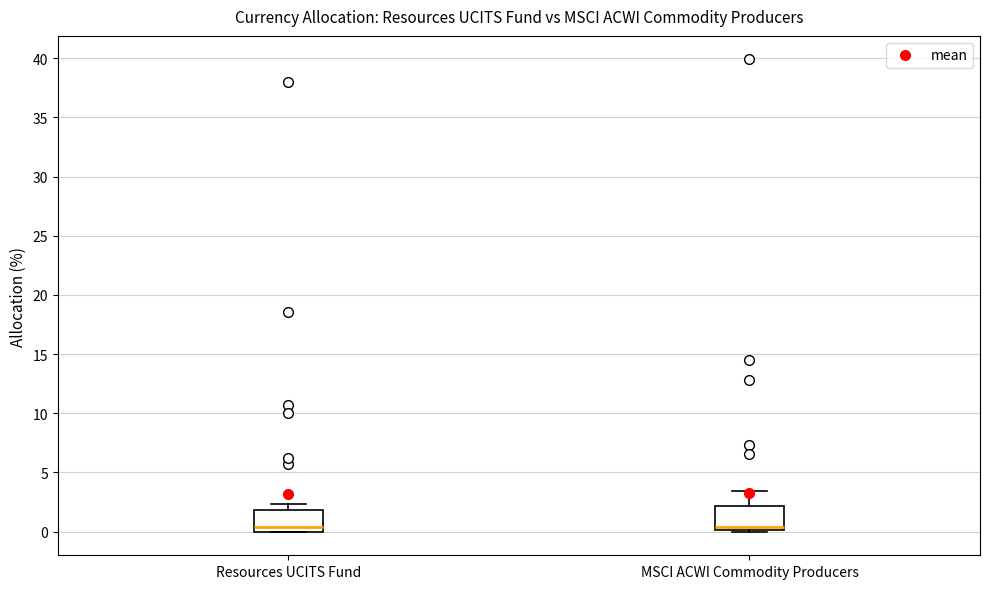

Reading left to right, transcribe this box plot: for each box, give where its median line is, the range the box spans, and where its two whiskers end, as read against the y-axis. The values are not printed on the chart, so give them approximately, as read against the axis.

Resources UCITS Fund: median 0.5, box 0.0 to 2.0, whiskers 0.0 to 2.5
MSCI ACWI Commodity Producers: median 0.5, box 0.0 to 2.0, whiskers 0.0 to 3.5